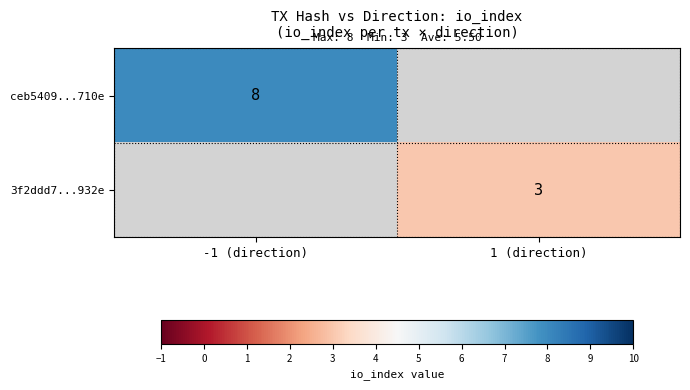

The value of ceb5409...710e at -1 (direction) is 13. True or false?

False